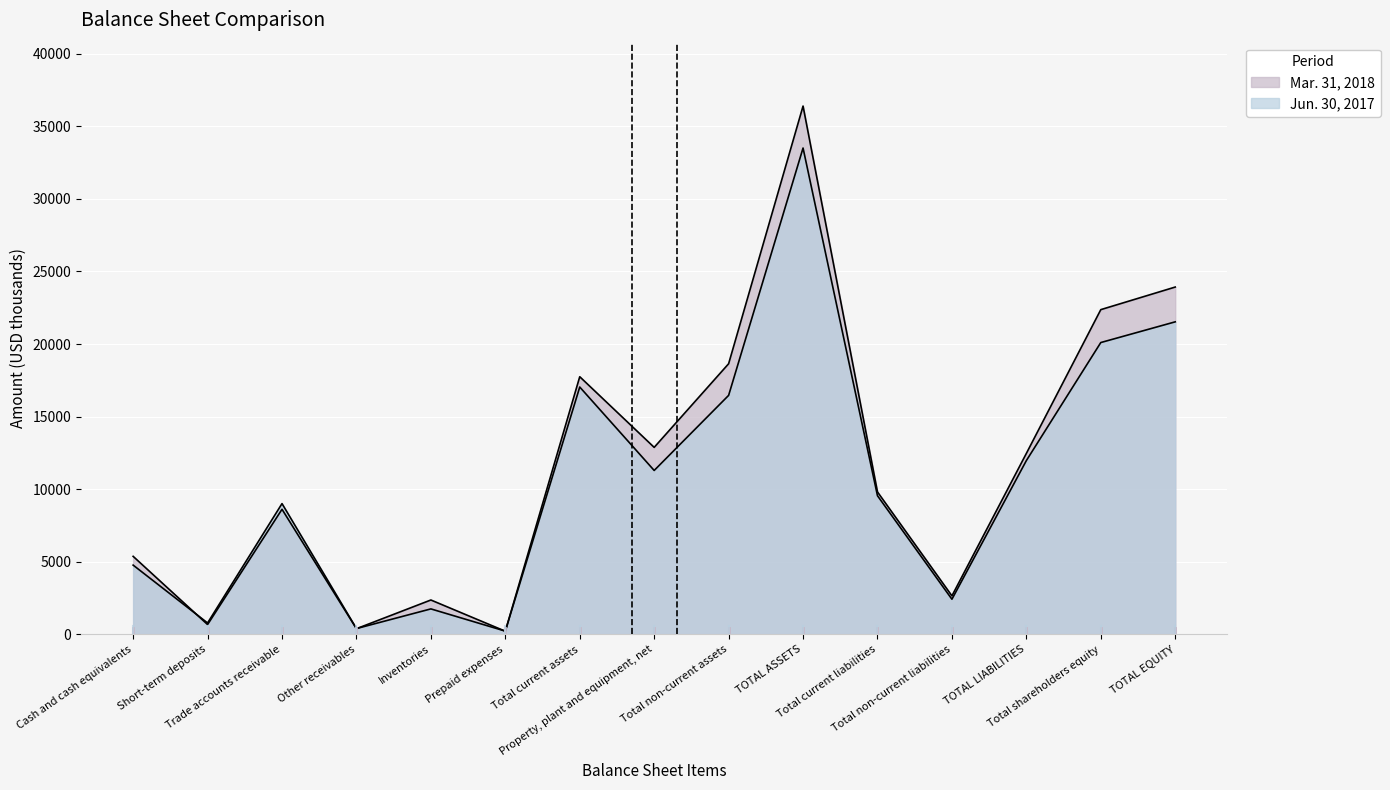

What is the sum of all Jun. 30, 2017 values?

160808